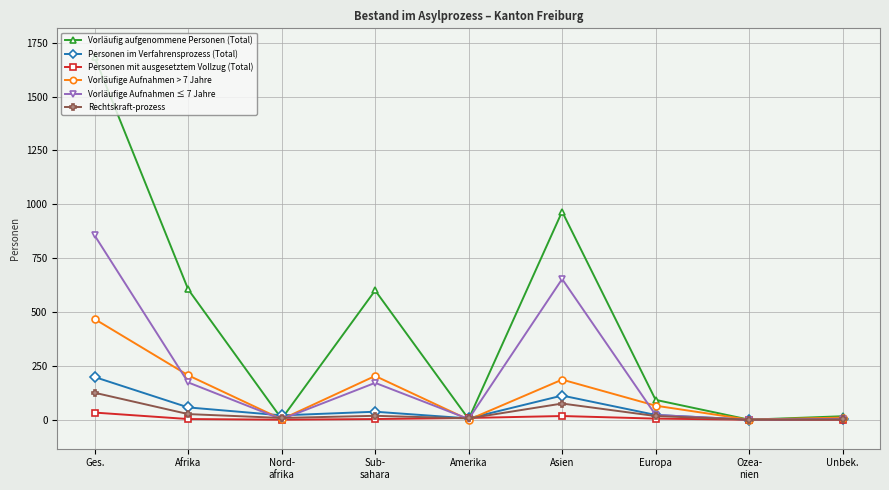

At which category is the sum across all series the highest?

Ges.